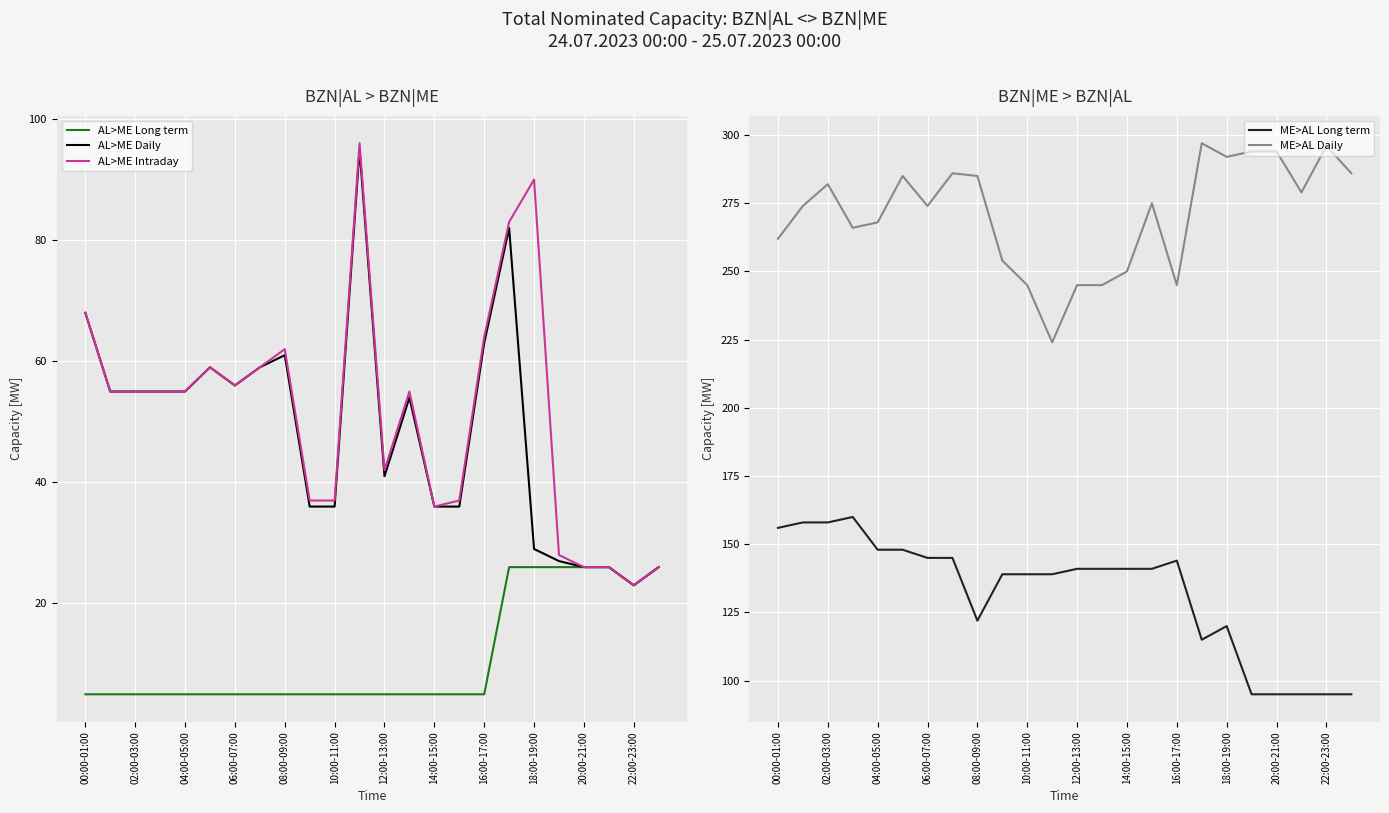

What is the maximum value for AL>ME Intraday?

96